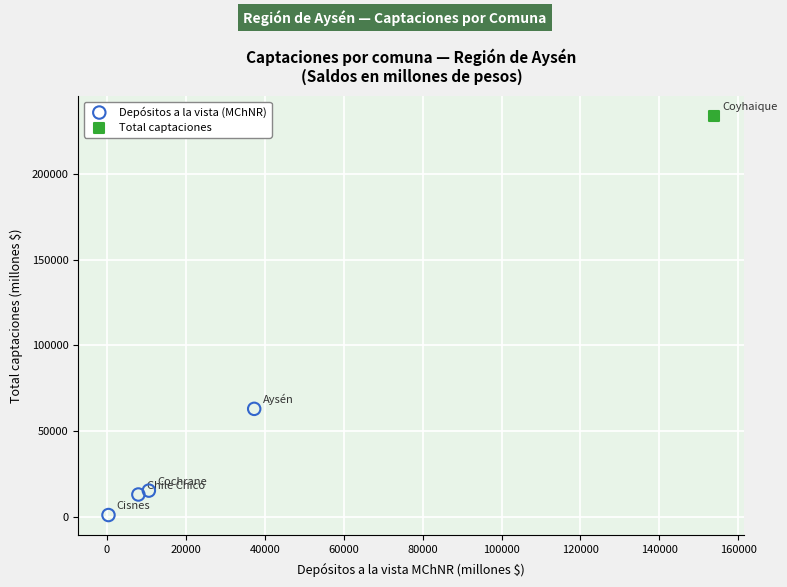

What are all the series names shown in the legend?

Depósitos a la vista (MChNR), Total captaciones